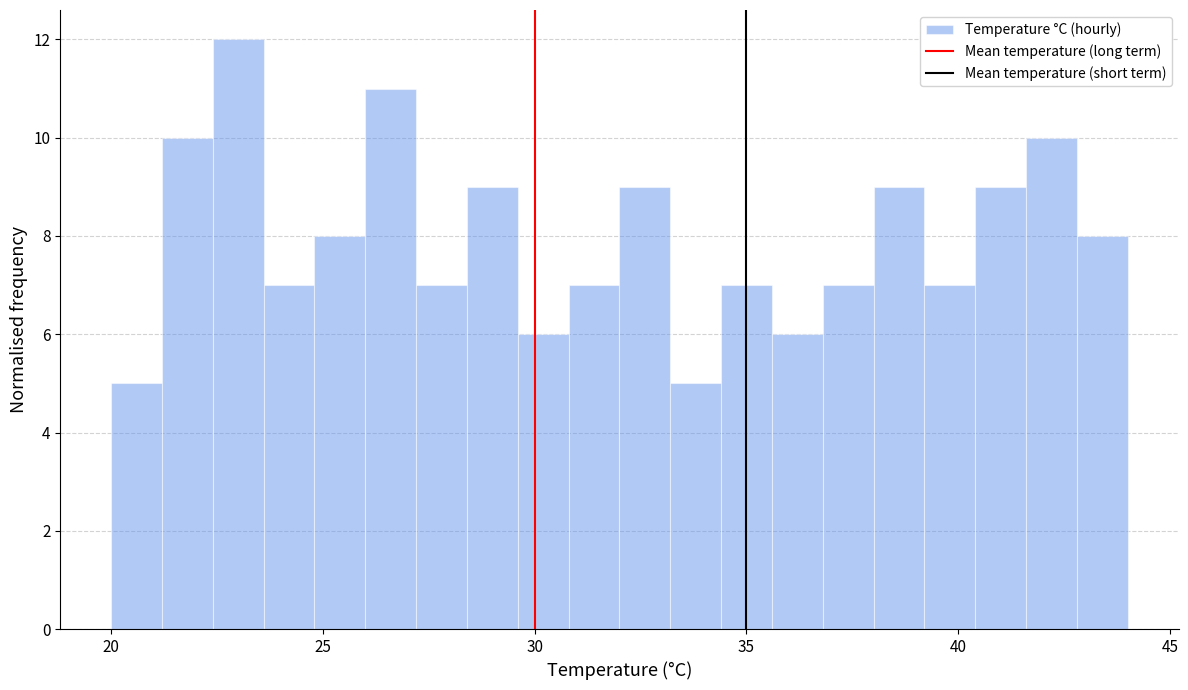

Read against the x-axis, roughly where is the centre of the tallest bar?

23.0